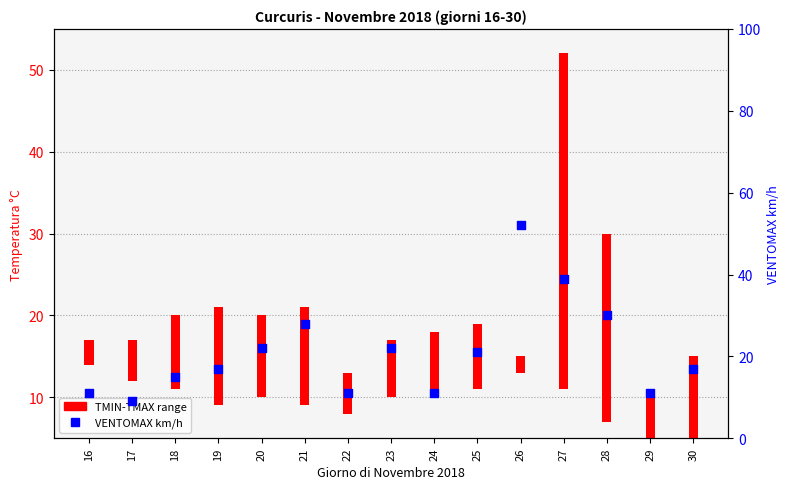

What is the ratio of the value at 29 to the value at 17?

1.2